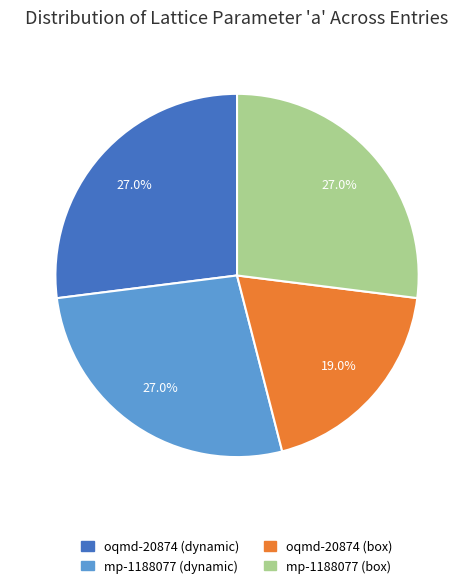

Is it true that mp-1188077 (box) is 32% of the pie?

False